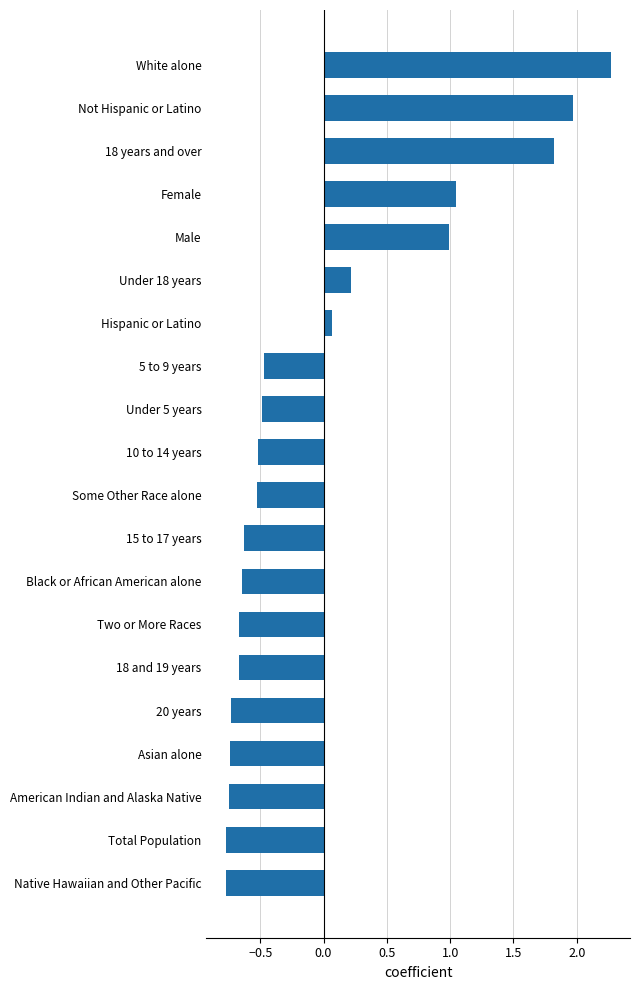

What is the minimum value shown in the chart?

-0.8